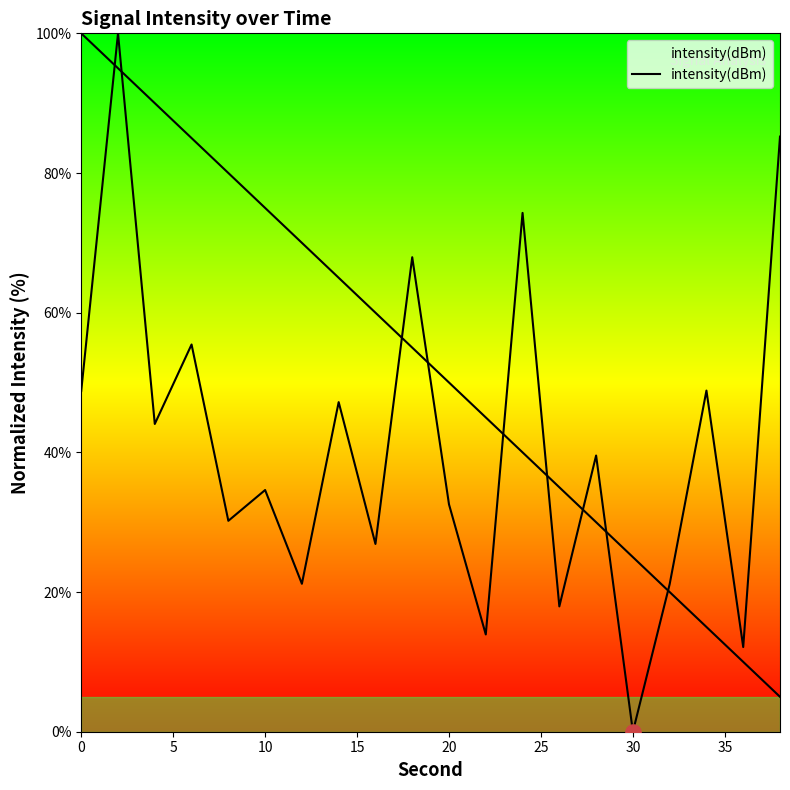

Which has a higher value, 35 or 30?

35